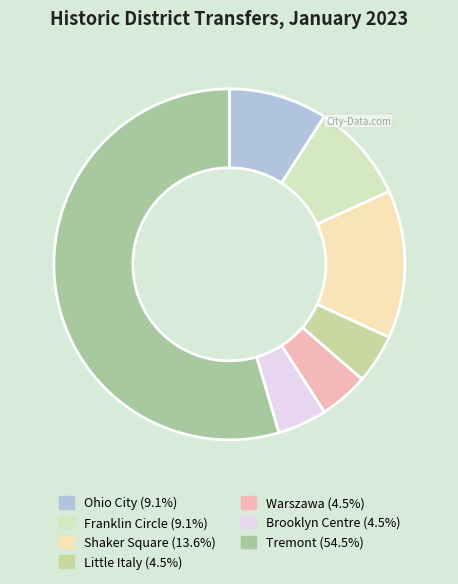

Is there a majority slice in this chart?

Yes